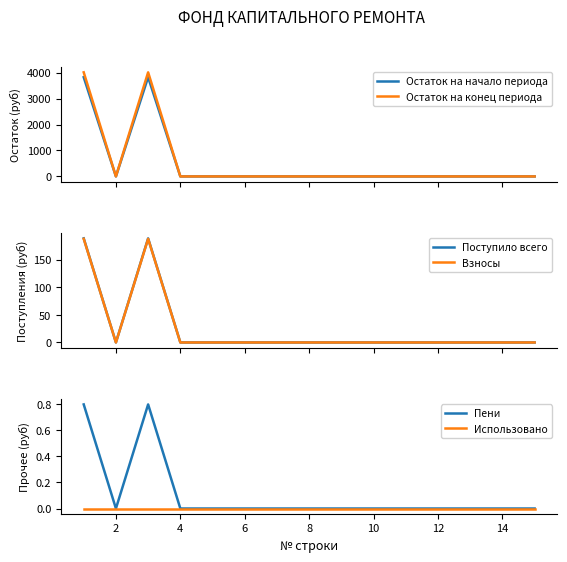

What is the difference between the maximum and minimum values in the Остаток на начало периода series?

3822.9